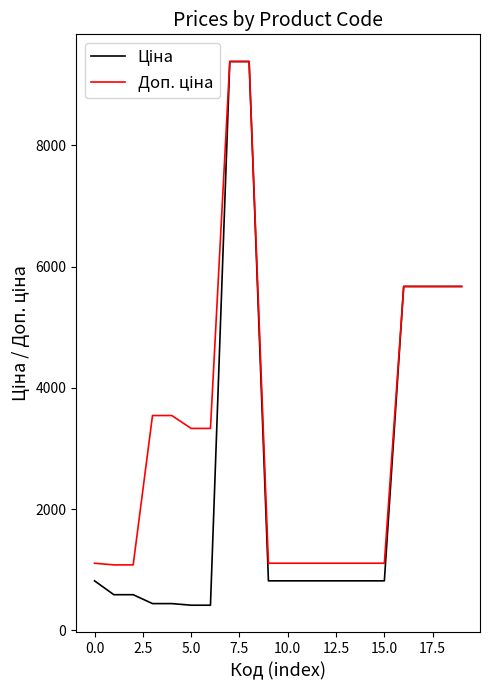

Count the number of data series in this chart.

2